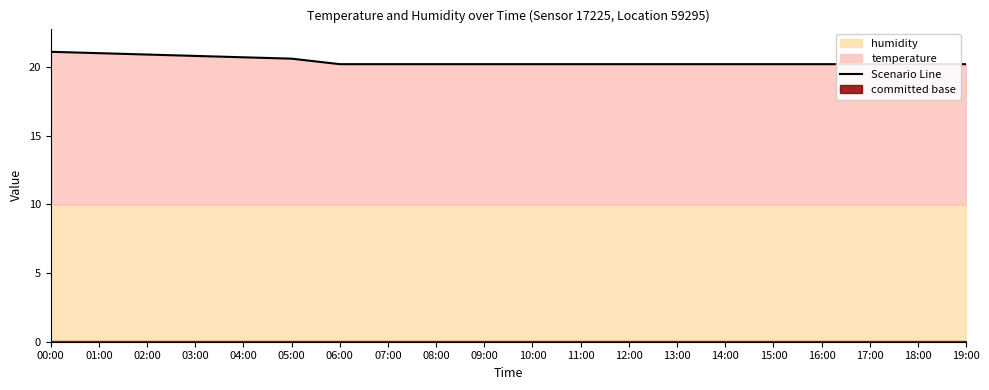

What is the smallest value displayed?

20.2